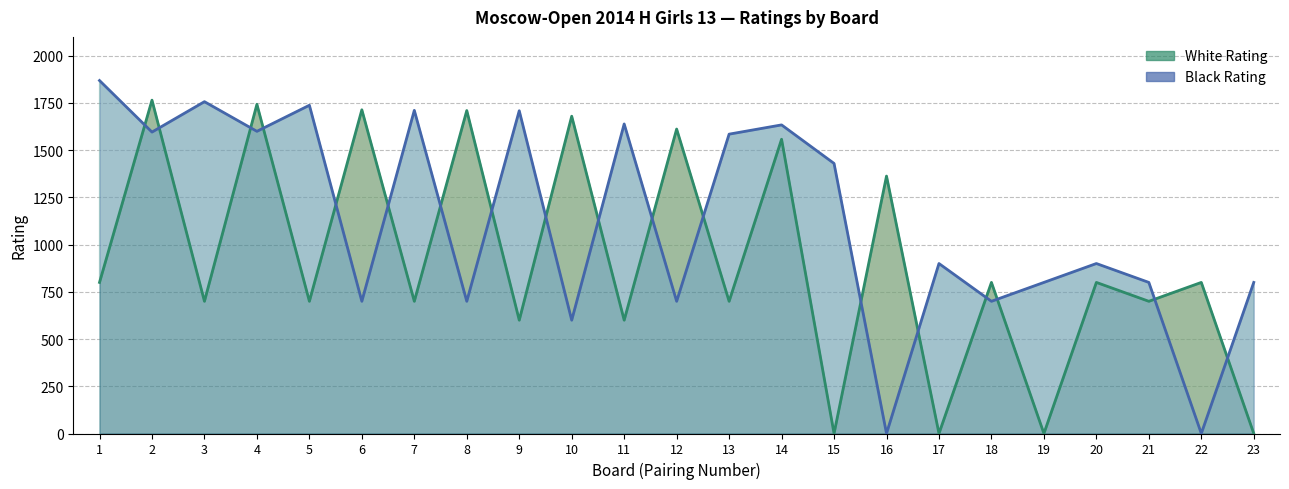

The value of Black Rating at 4 is 2770. True or false?

False